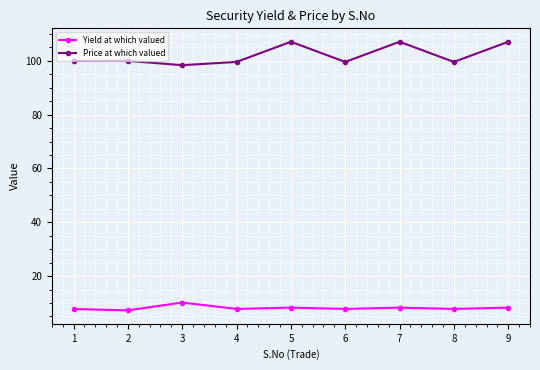

True or false: Yield at which valued has more than 0 interior local peaks.

True